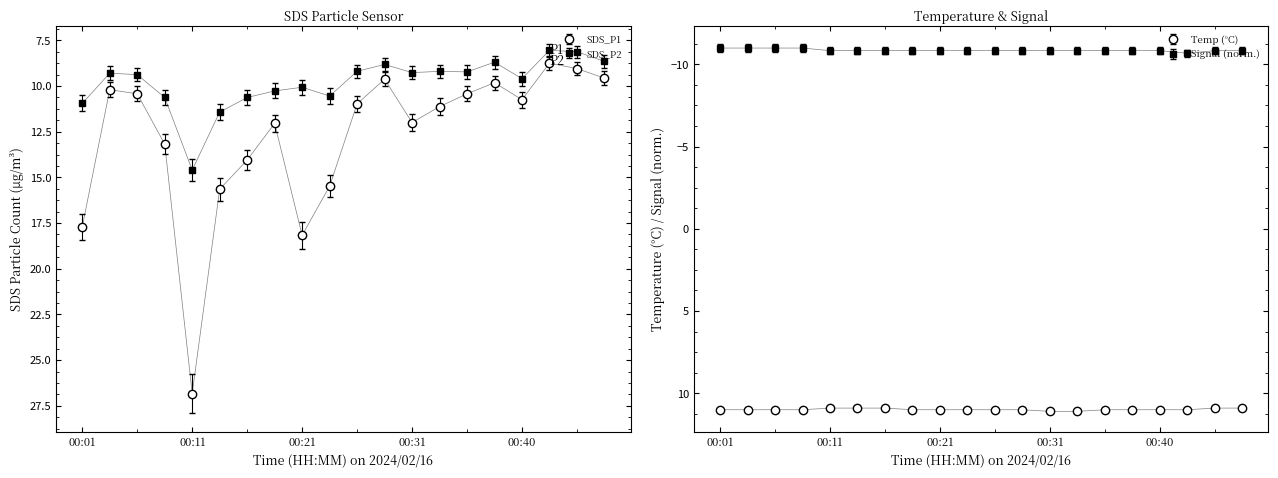

Which series changed the most between 00:01 and 00:16?

SDS_P1